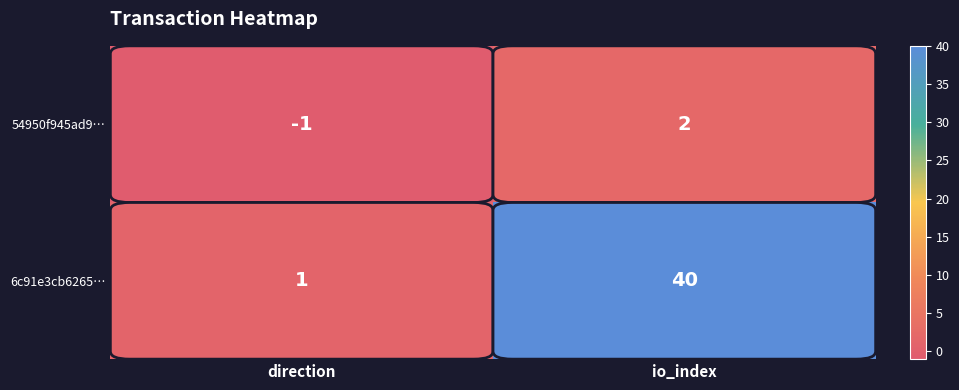

How many categories are shown in the chart?

2